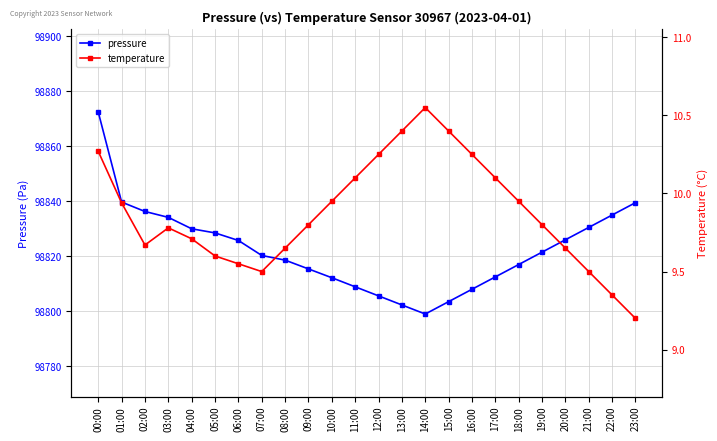

At 17:00, list the series in order from largest to smallest.

pressure, temperature